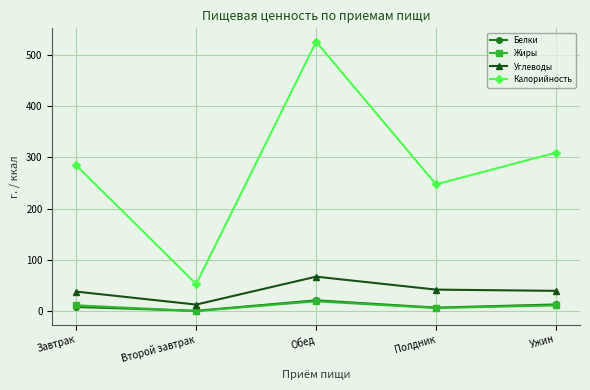

True or false: Калорийность and Жиры intersect in this chart.

False